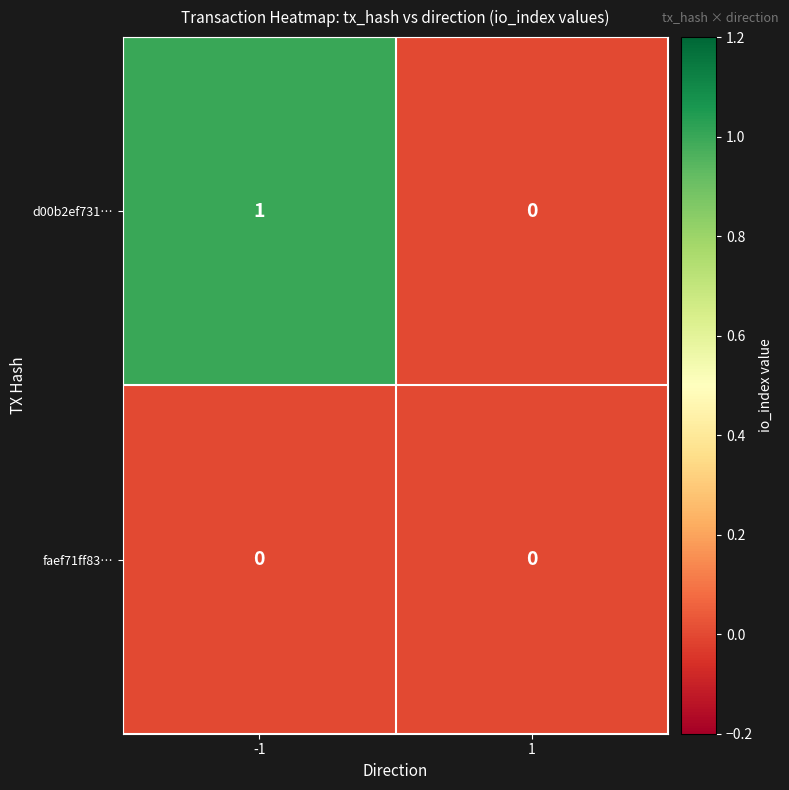

Reading left to right, extract all data points from this chart.

d00b2ef731…: 1	0
faef71ff83…: 0	0